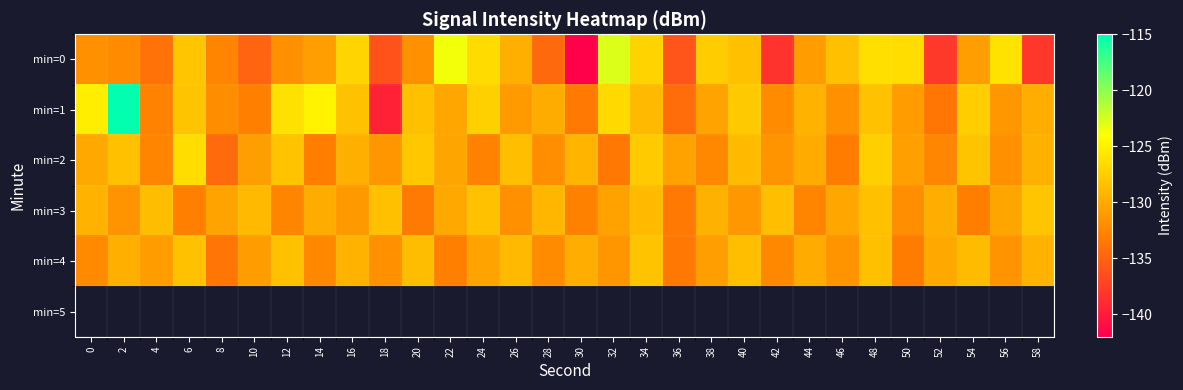

Which series has the widest spread of values?

min=1